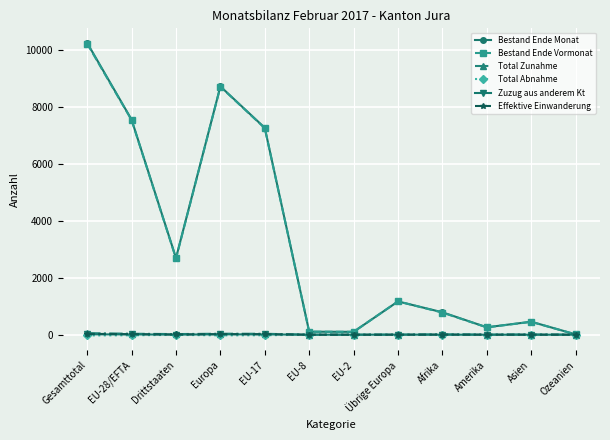

What is the greatest value displayed?

10238